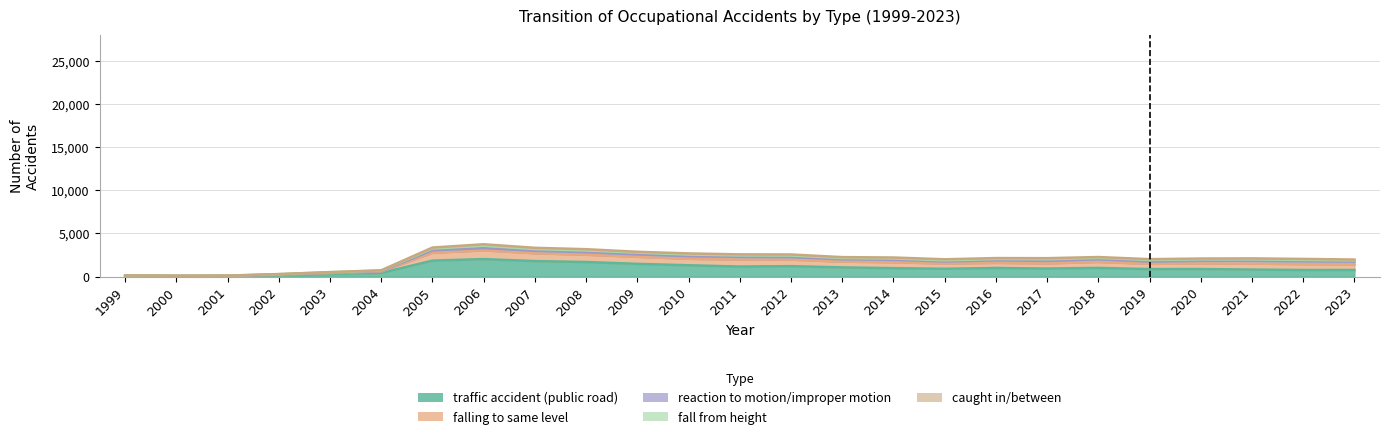

What is the value of the falling to same level point at the 2nd from the left?

32